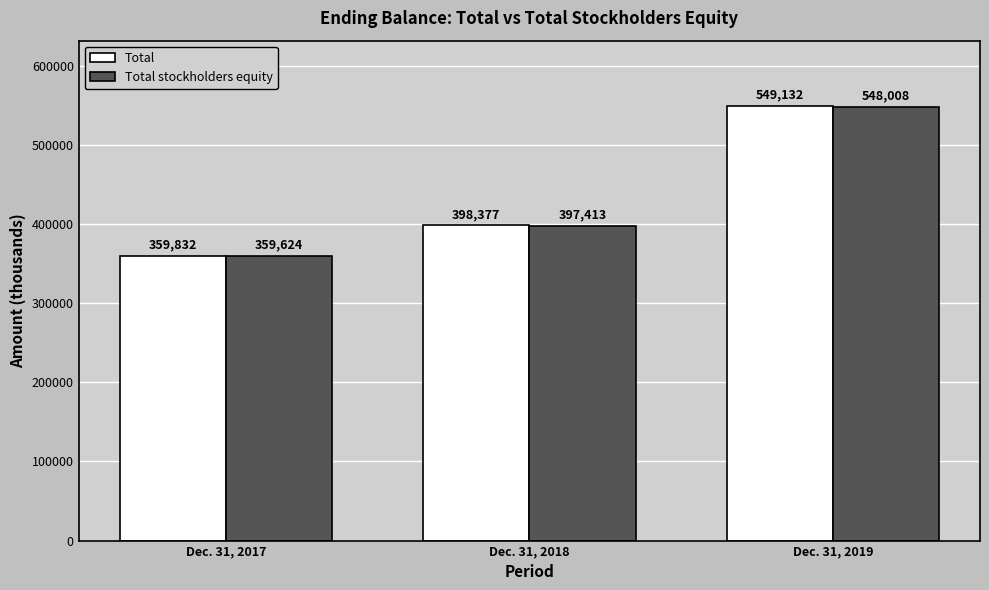

Rank the series at Dec. 31, 2019 from highest to lowest value.

Total, Total stockholders equity